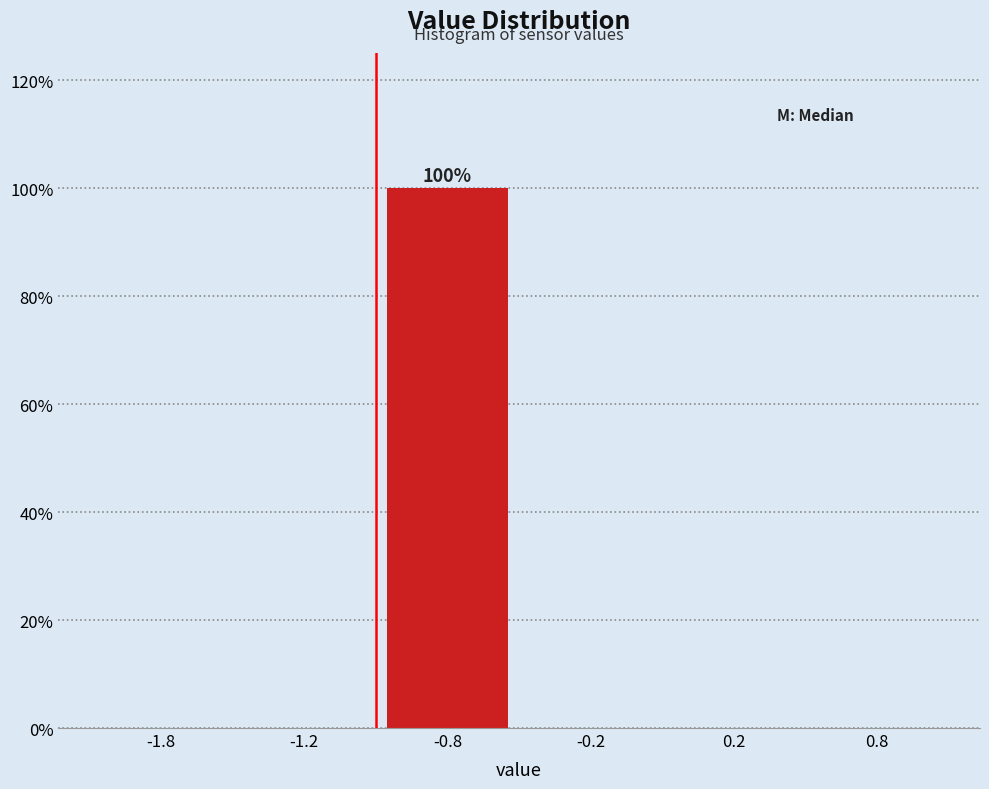

Reading right to left, transcribe all the data shown in this chart.

0.8=0	0.2=0	-0.2=0	-0.8=100	-1.2=0	-1.8=0